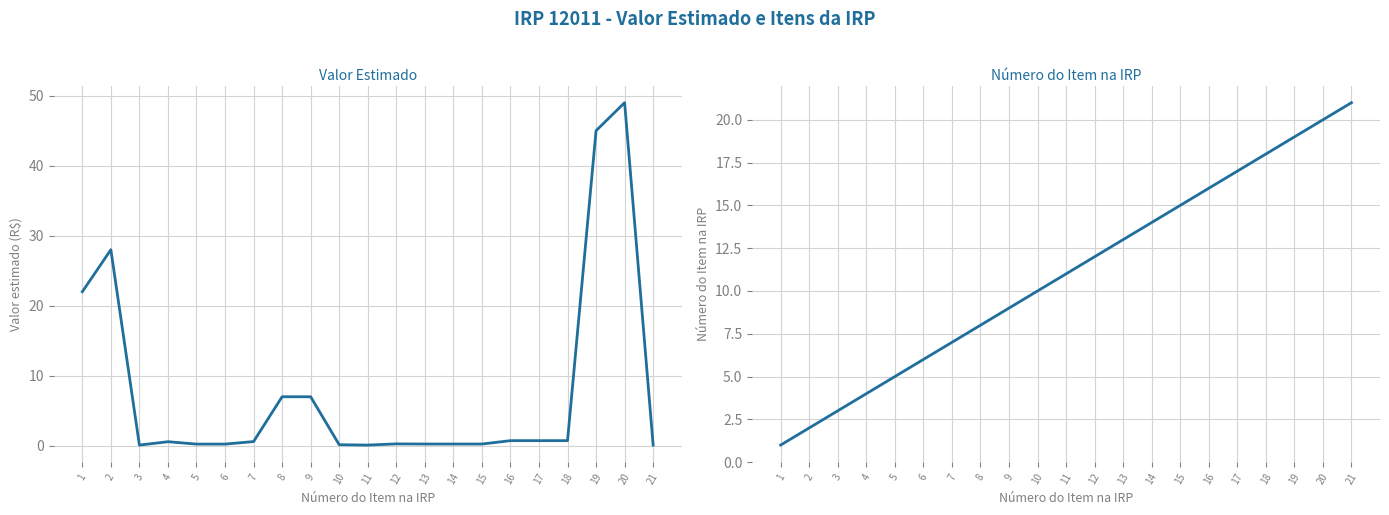

The Valor estimado (R$) series shows 0.1 at 12. True or false?

False